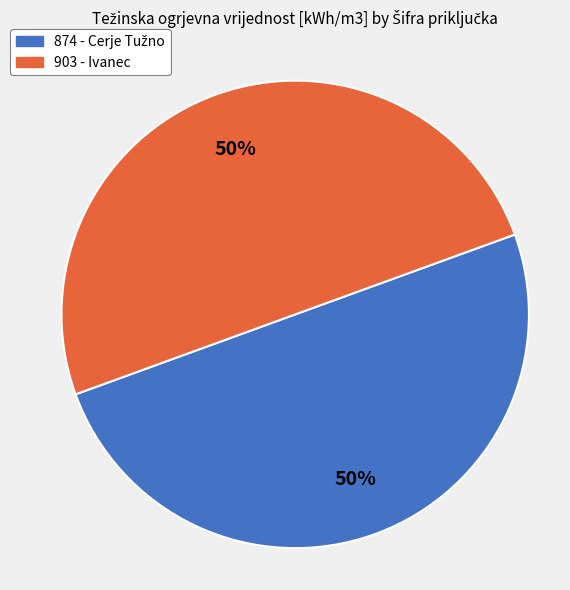

How many segments does this pie chart have?

2